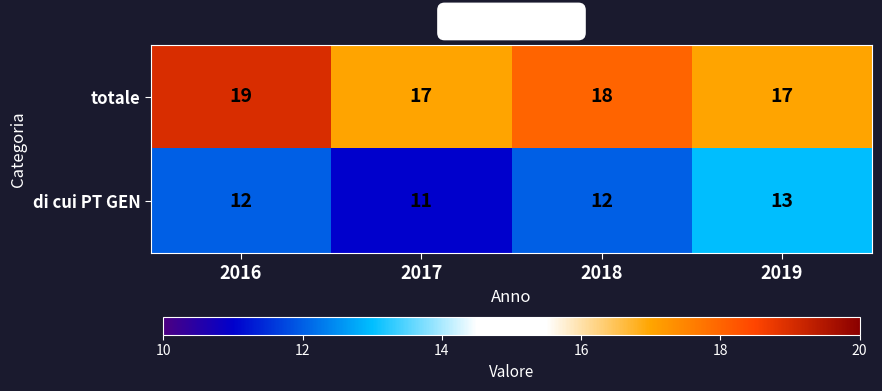

Which series has the largest total across all categories?

totale